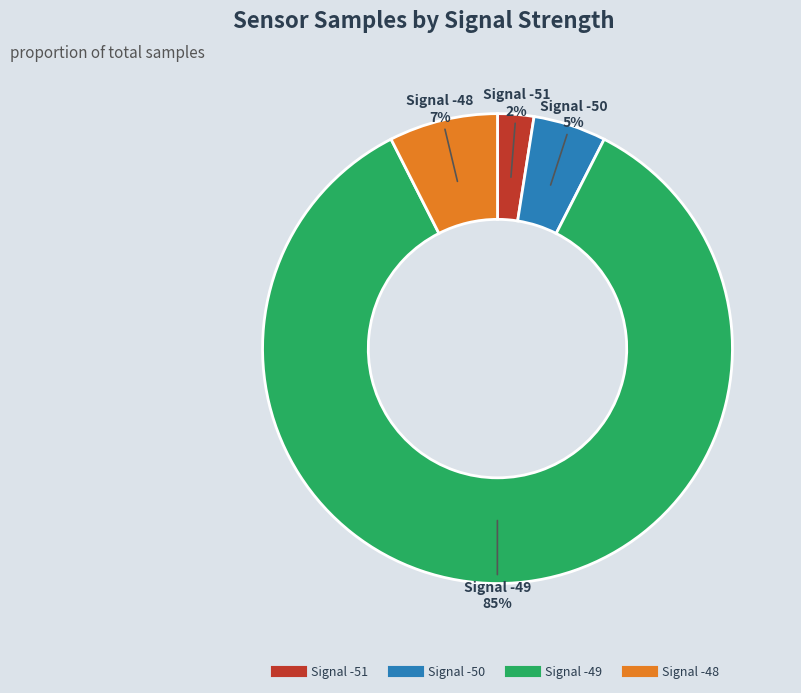

How many segments does this pie chart have?

4